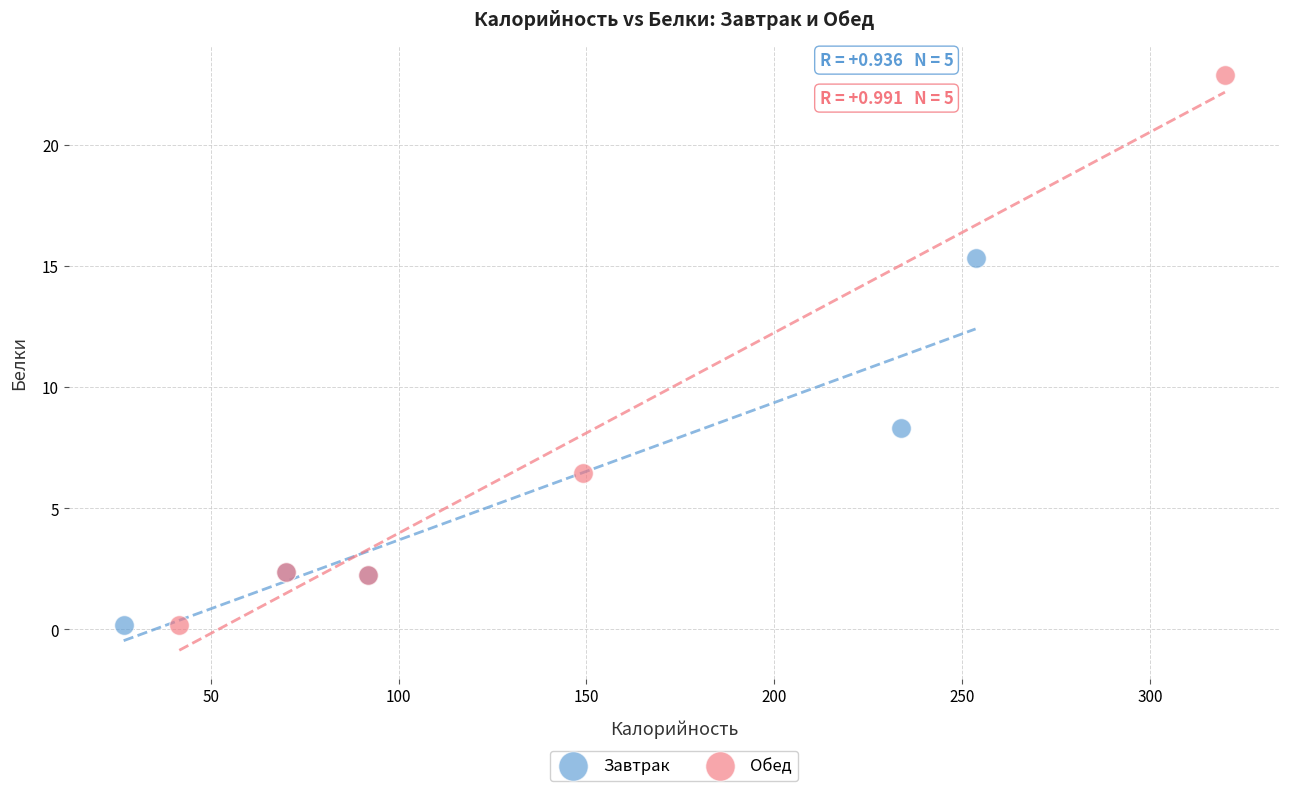

Which series has the widest spread of Y values?

Обед